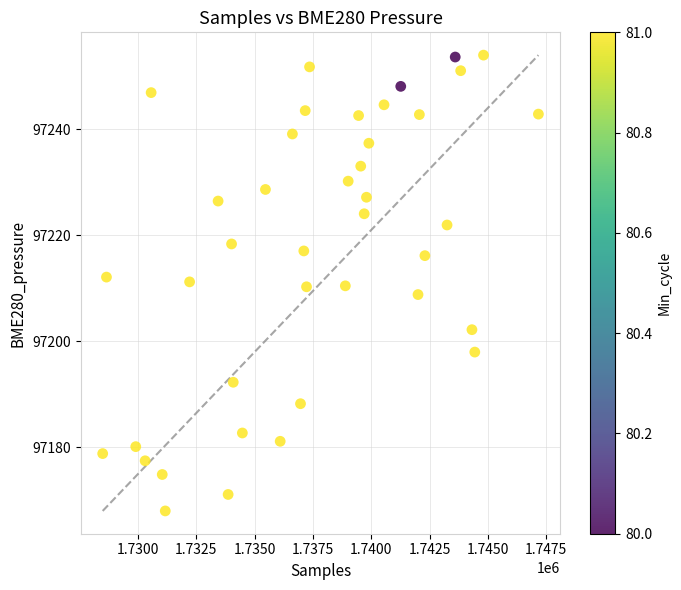

What is the range of Y values (max minus min)?

86.1